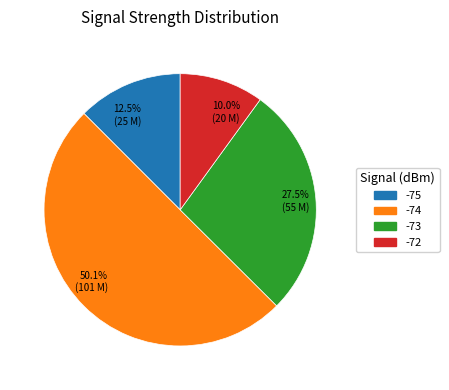

Combined, do -73 and -74 account for over 50%?

Yes